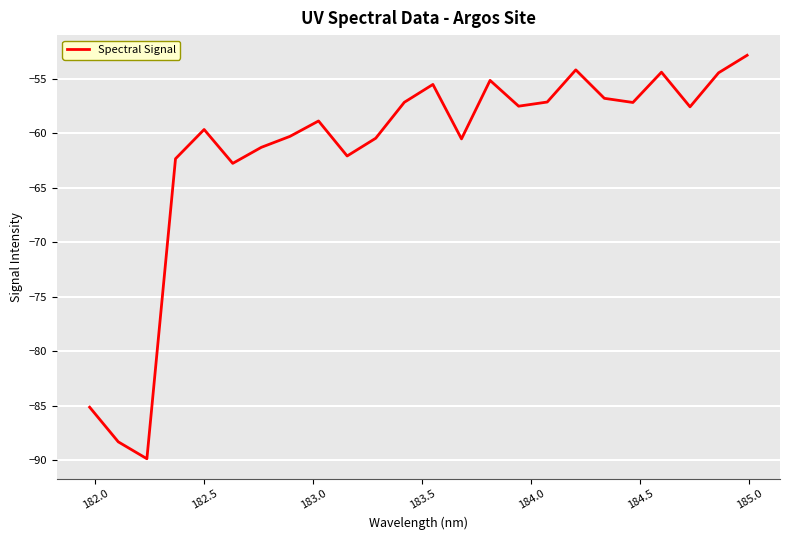

What is the greatest value displayed?

-52.9